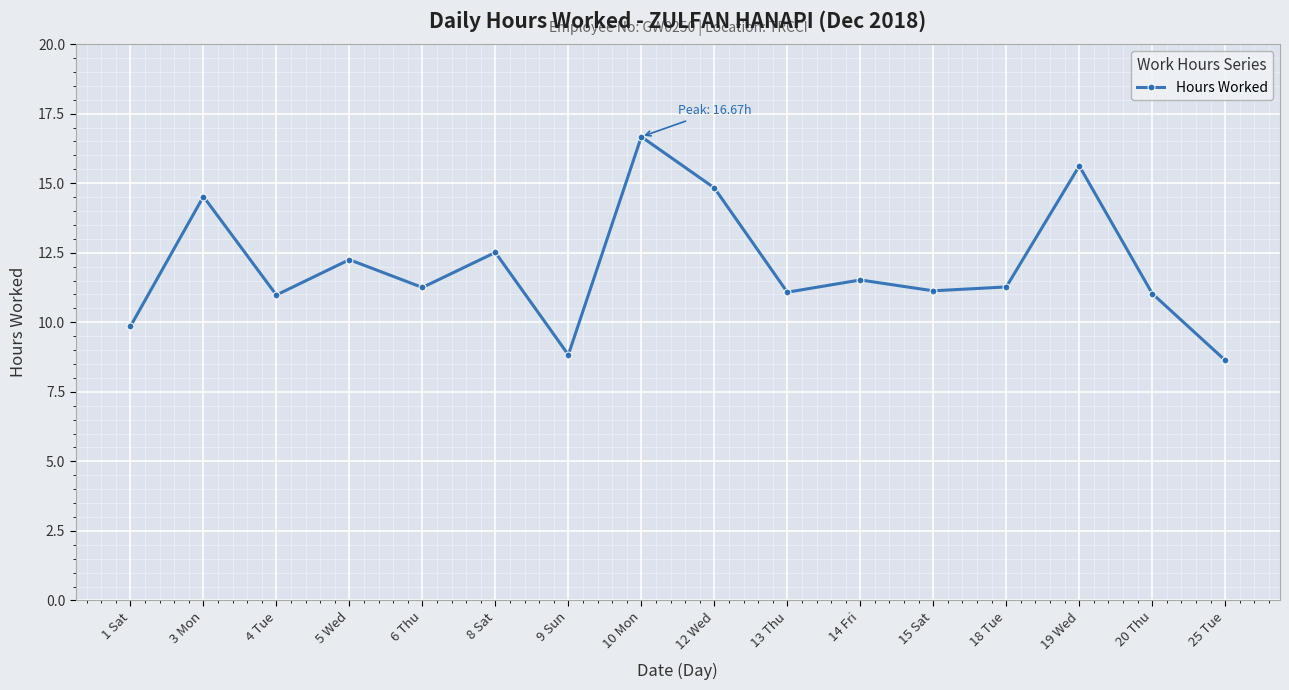

What is the sum of the values at 5 Wed and 13 Thu?

23.3